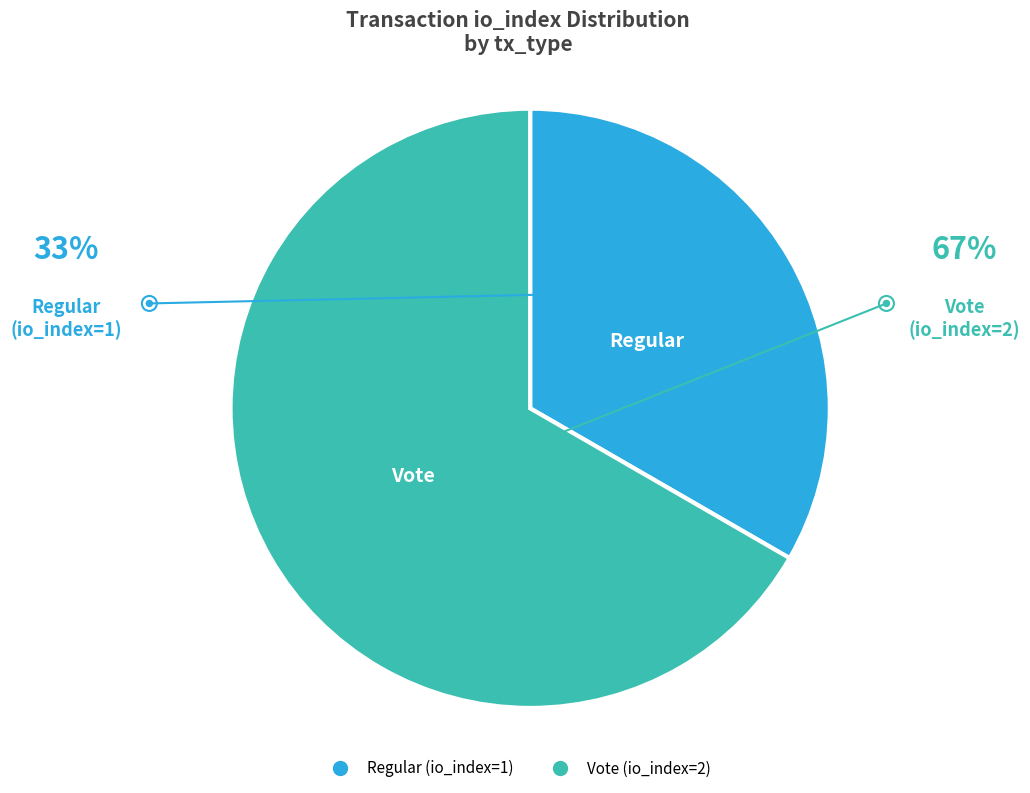

True or false: Regular (io_index=1) accounts for 38% of the total.

False